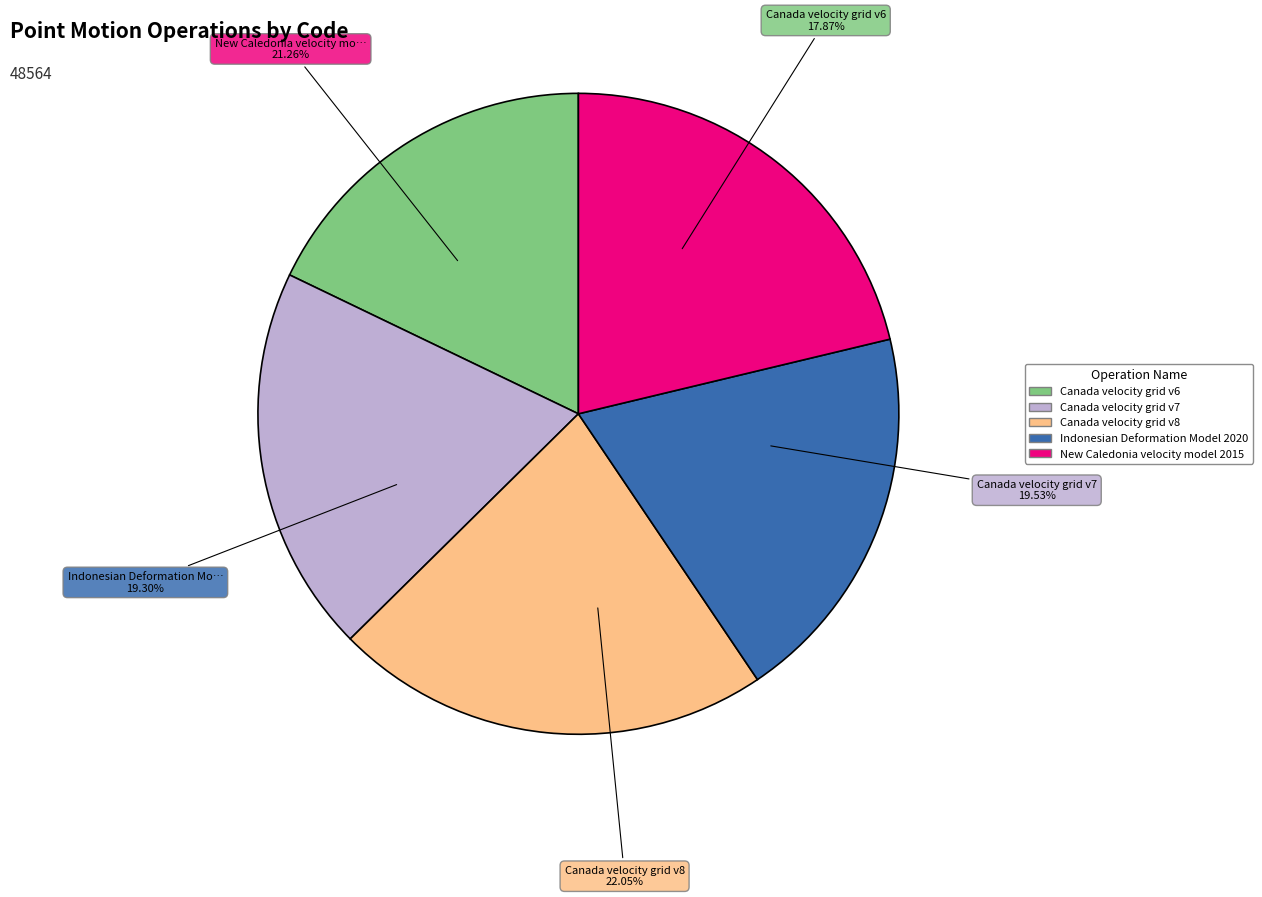

To the nearest percent, what is the average slice percentage?

20%